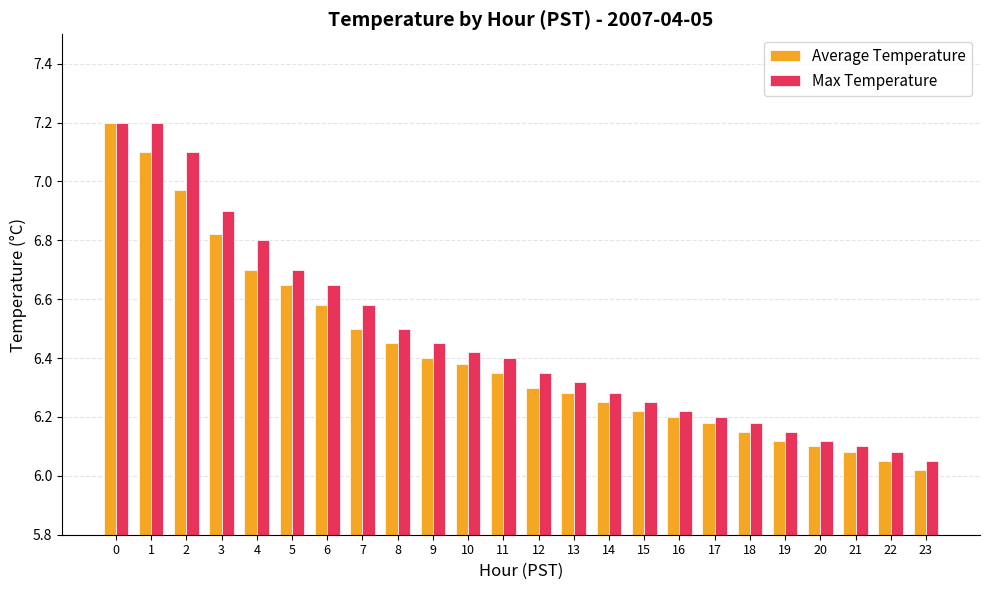

What is the difference between the second highest and second lowest values in the Max Temperature series?

1.1